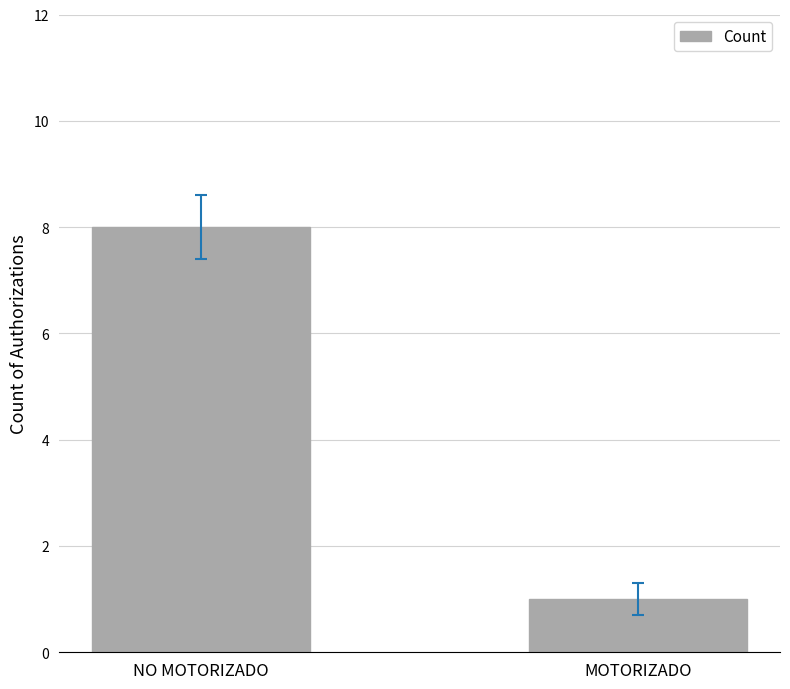

List the labels in order of value, smallest first.

MOTORIZADO, NO MOTORIZADO